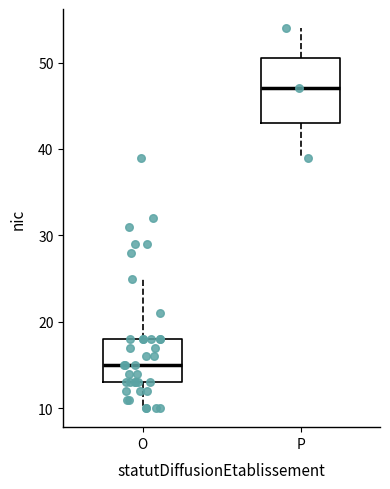

Where does the median line of the box for O sit on the y-axis? The values are not printed on the chart, so give them approximately, as read against the axis.

15